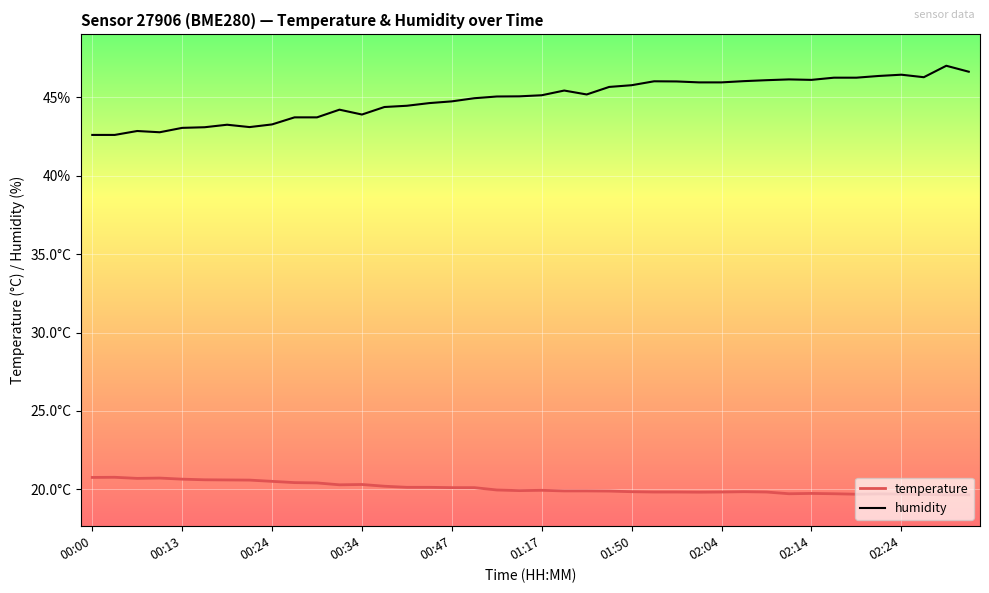

Rank the series by their average value, from lowest to highest.

temperature, humidity